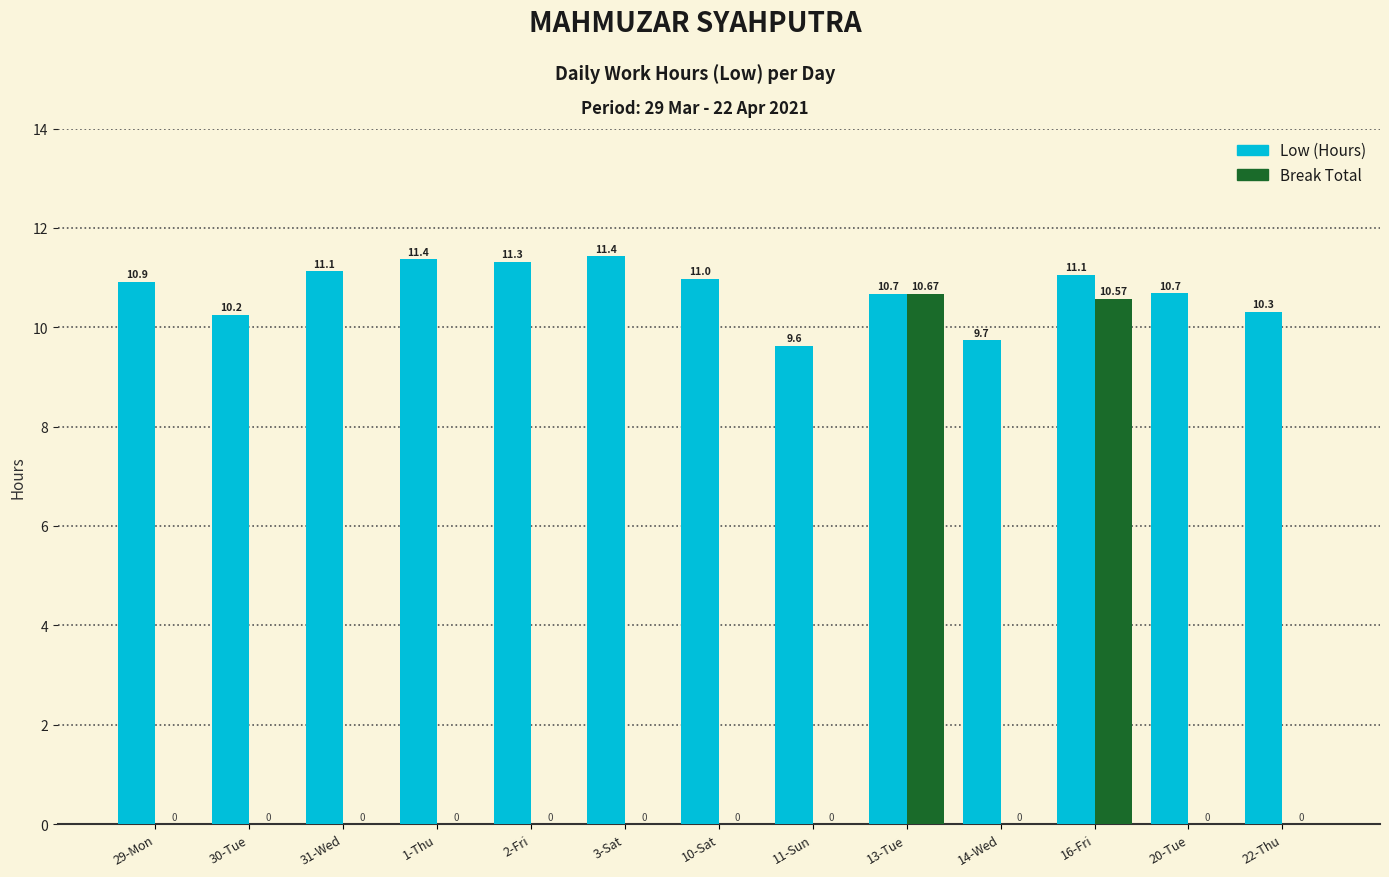

Between 29-Mon and 11-Sun, which series saw the biggest shift?

Low (Hours)